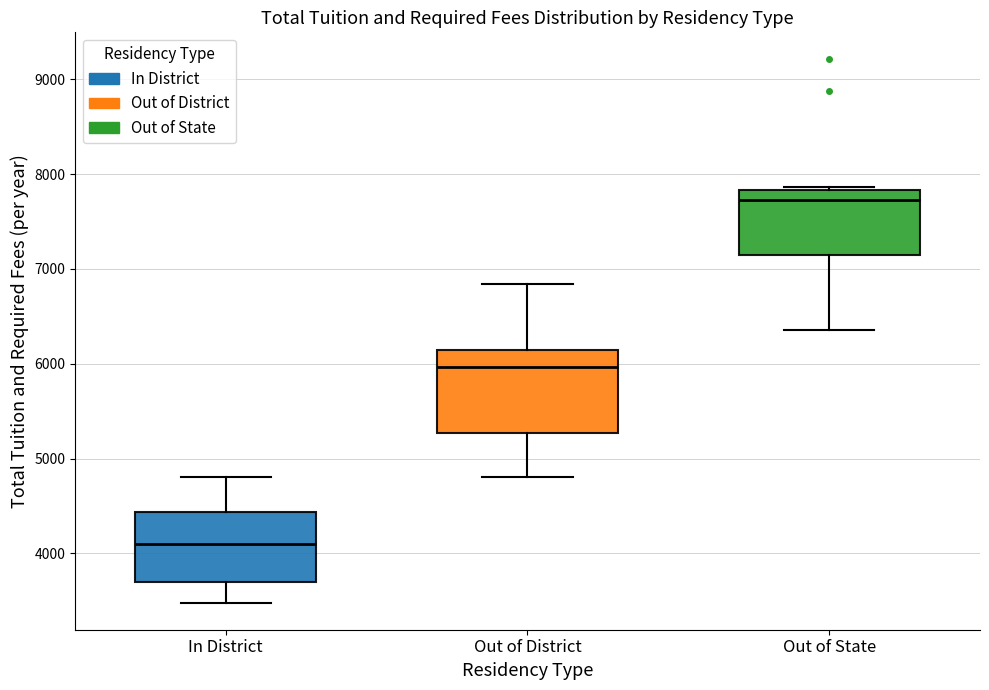

Which box's median line is the highest?

Out of State